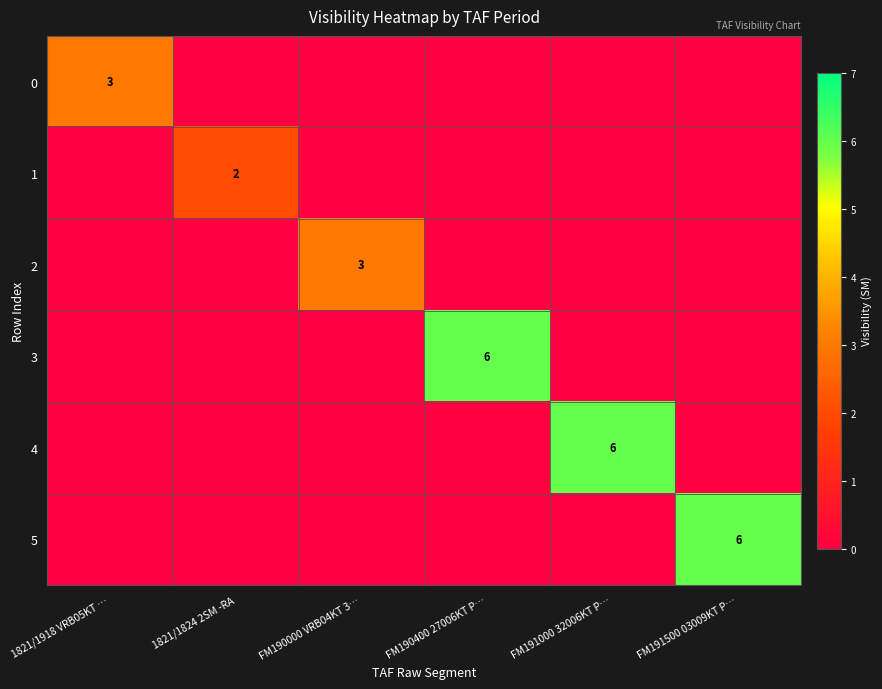

The value of 0 at 1821/1918 VRB05KT … is 3. True or false?

True